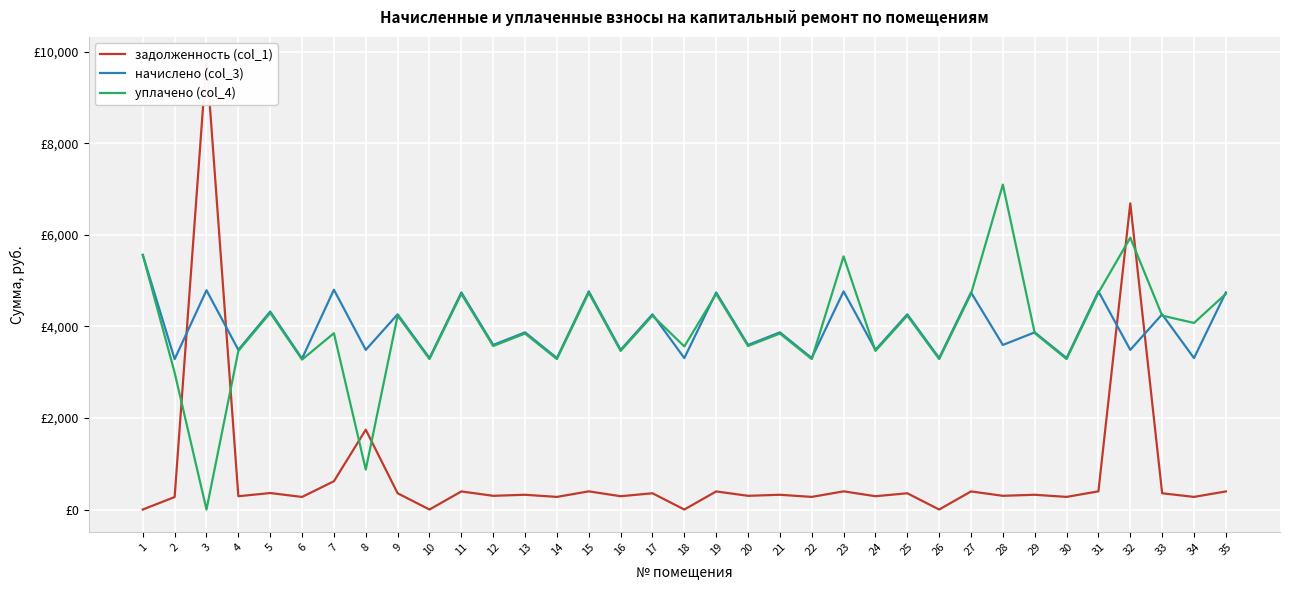

List the series in order of their peak value, lowest first.

начислено (col_3), уплачено (col_4), задолженность (col_1)